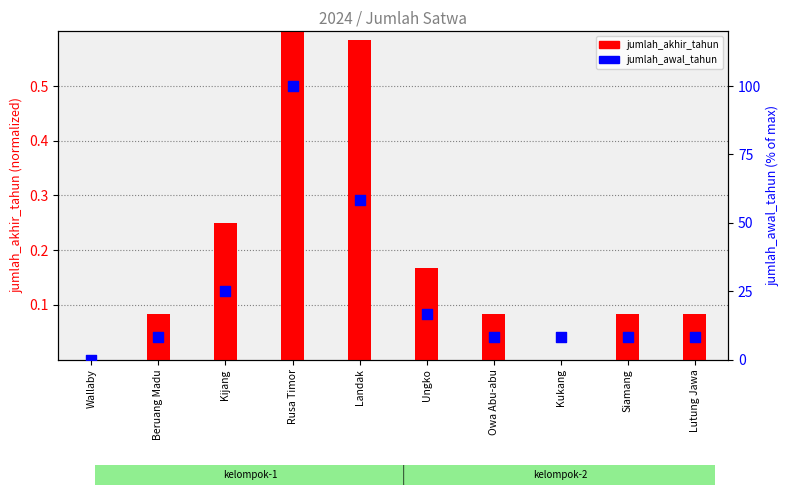

At how many categories does at least one series exceed 16?

4